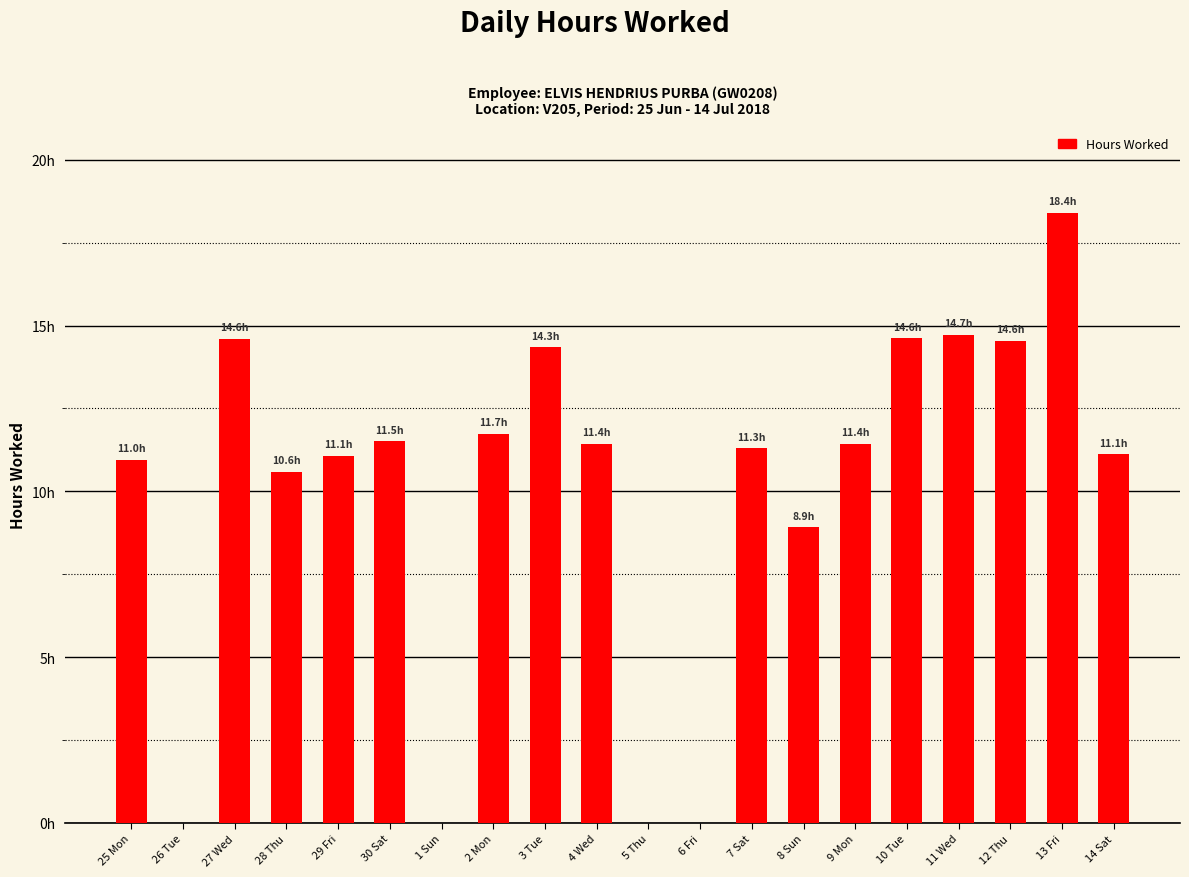

True or false: the data shows 0.0 at 26 Tue.

True